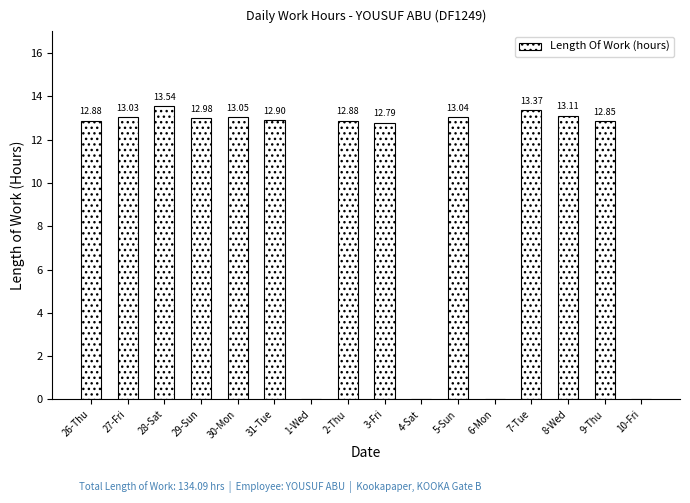

At which label does the data first exceed 12?

26-Thu